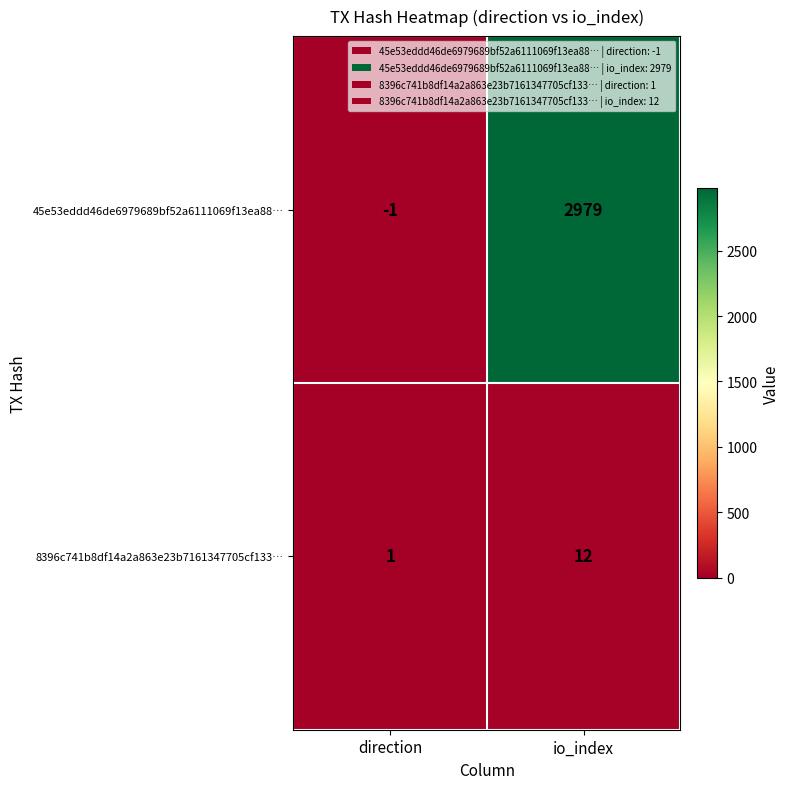

Reading left to right, what are all the values shown in this chart?

45e53eddd46de6979689bf52a6111069f13ea88…: direction=-1	io_index=2979
8396c741b8df14a2a863e23b7161347705cf133…: direction=1	io_index=12